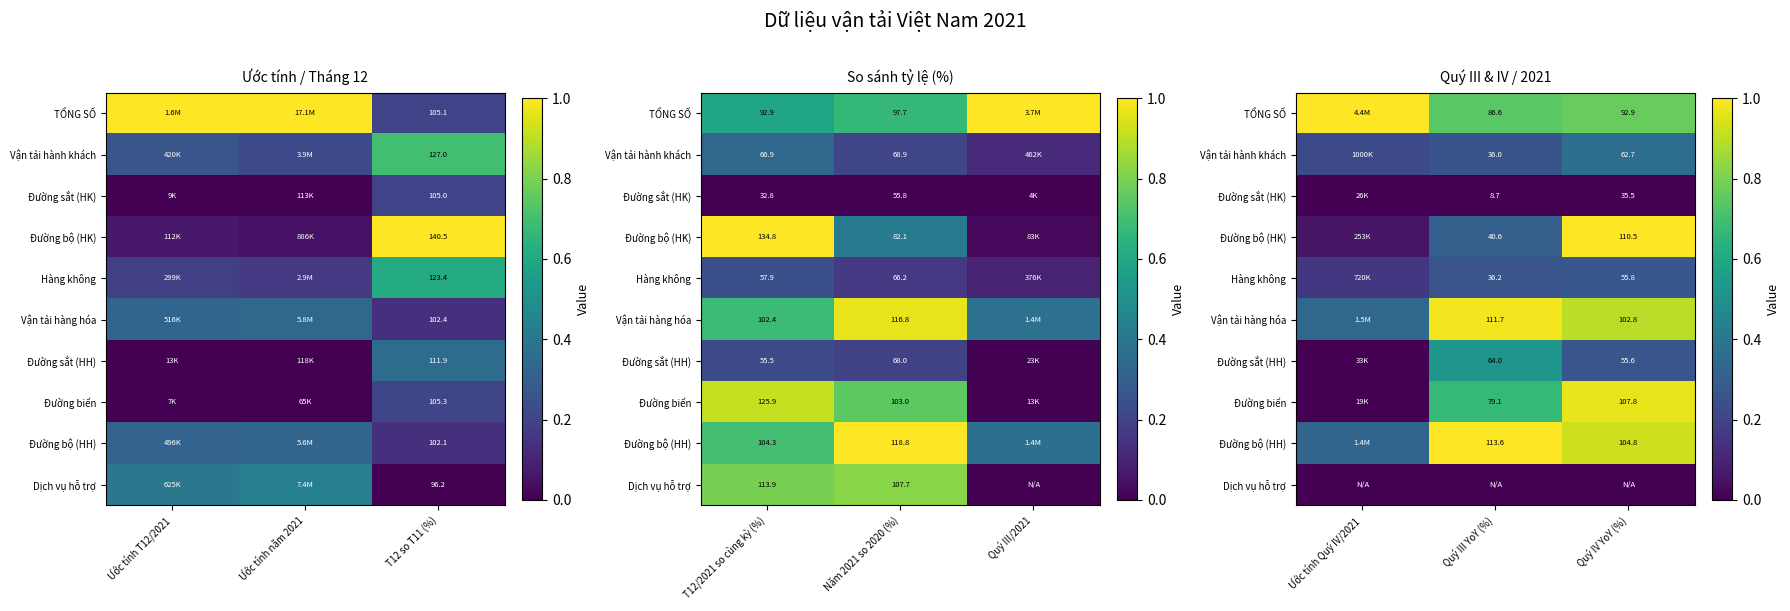

The value of TỔNG SỐ at Ước tính Quý IV/2021 is 1.0. True or false?

True